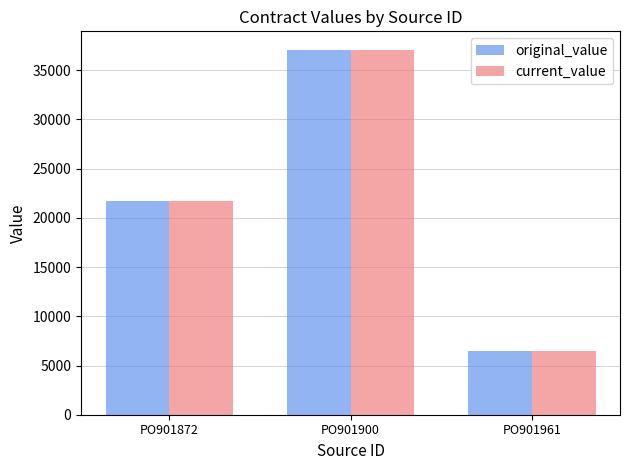

Which category has the lowest value across all series?

PO901961